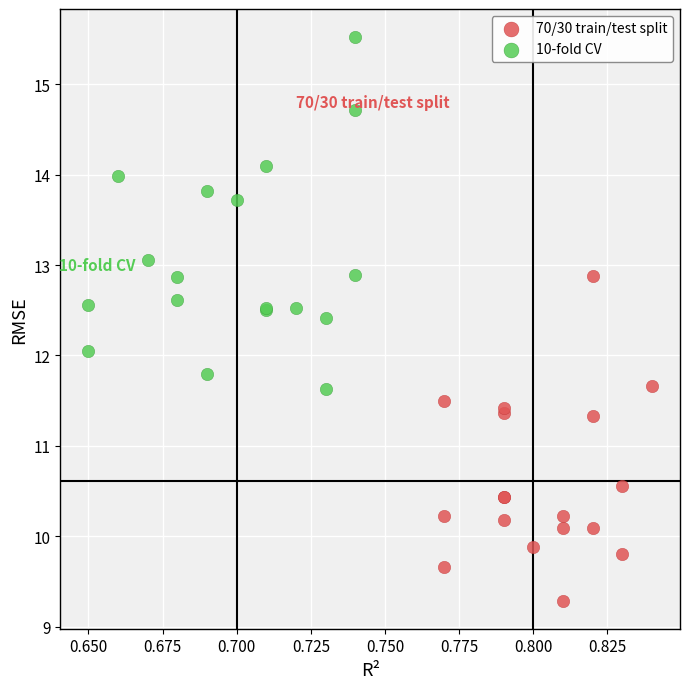

Which series contains the highest Y value?

10-fold CV